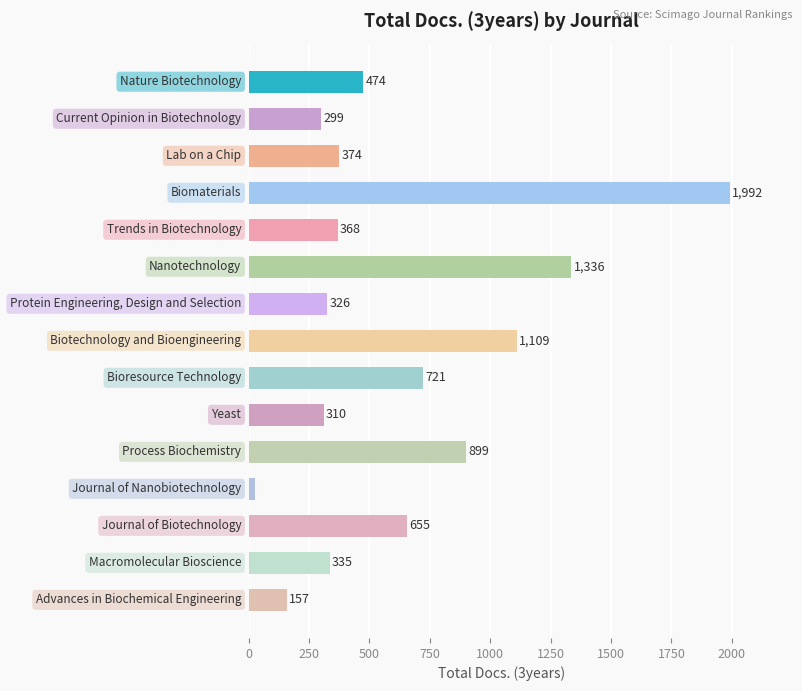

How many distinct data groups are displayed?

1